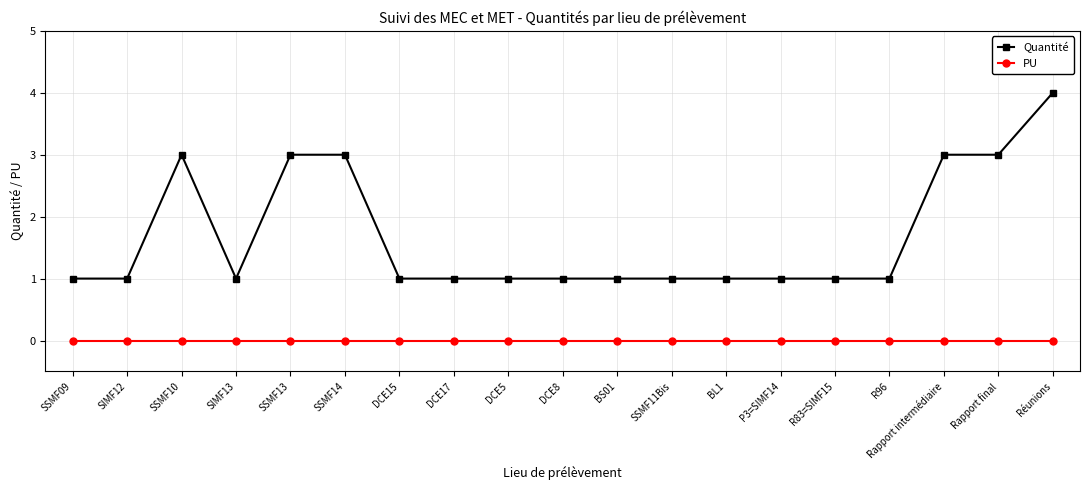

Is this an area chart (filled region under the line)?

No